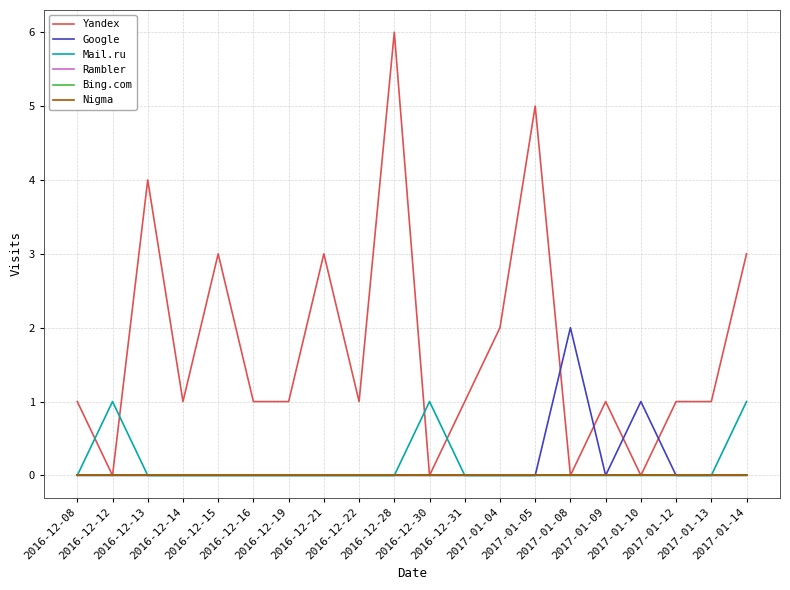

Is this an area chart (filled region under the line)?

No